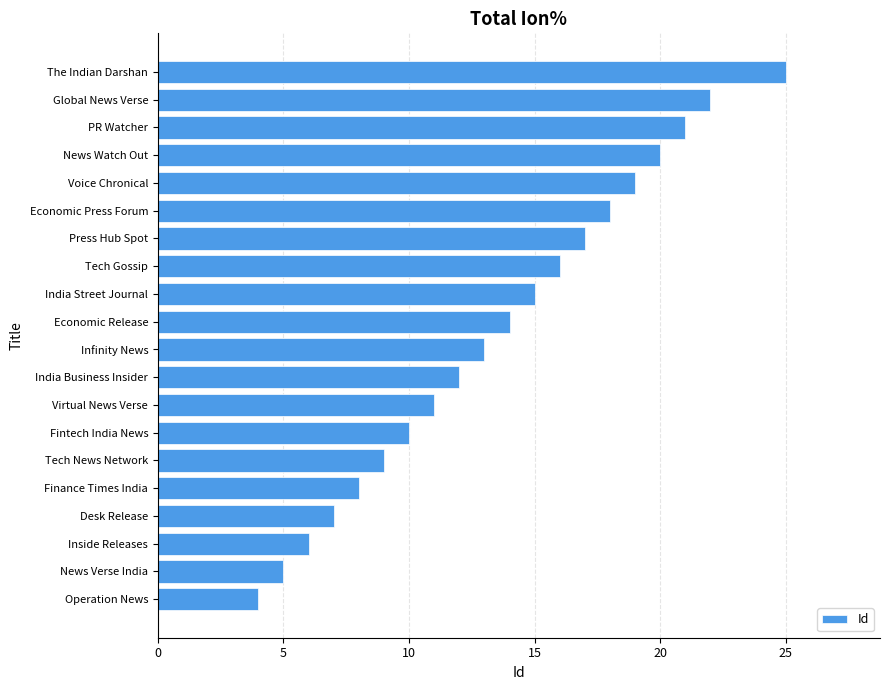

Are the bars horizontal?

Yes